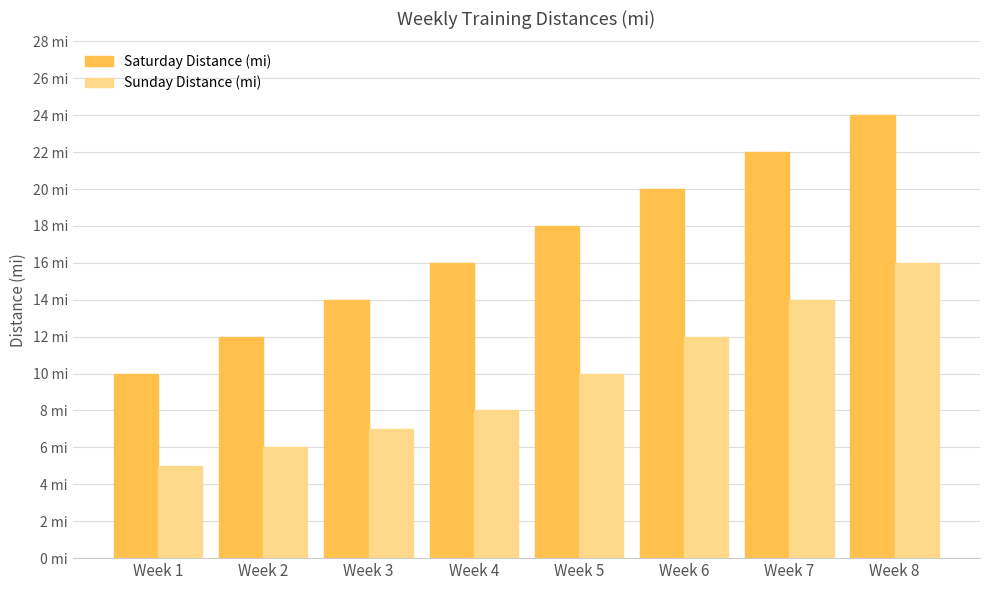

Are the bars grouped side by side (vs. stacked)?

Yes